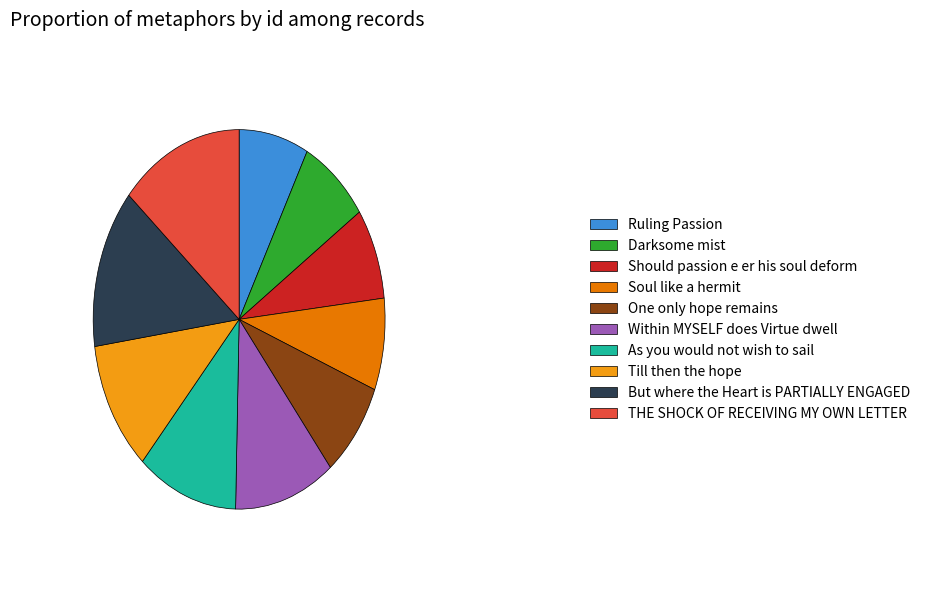

What is the ratio of the value at Till then the hope to the value at Should passion e er his soul deform?

1.4